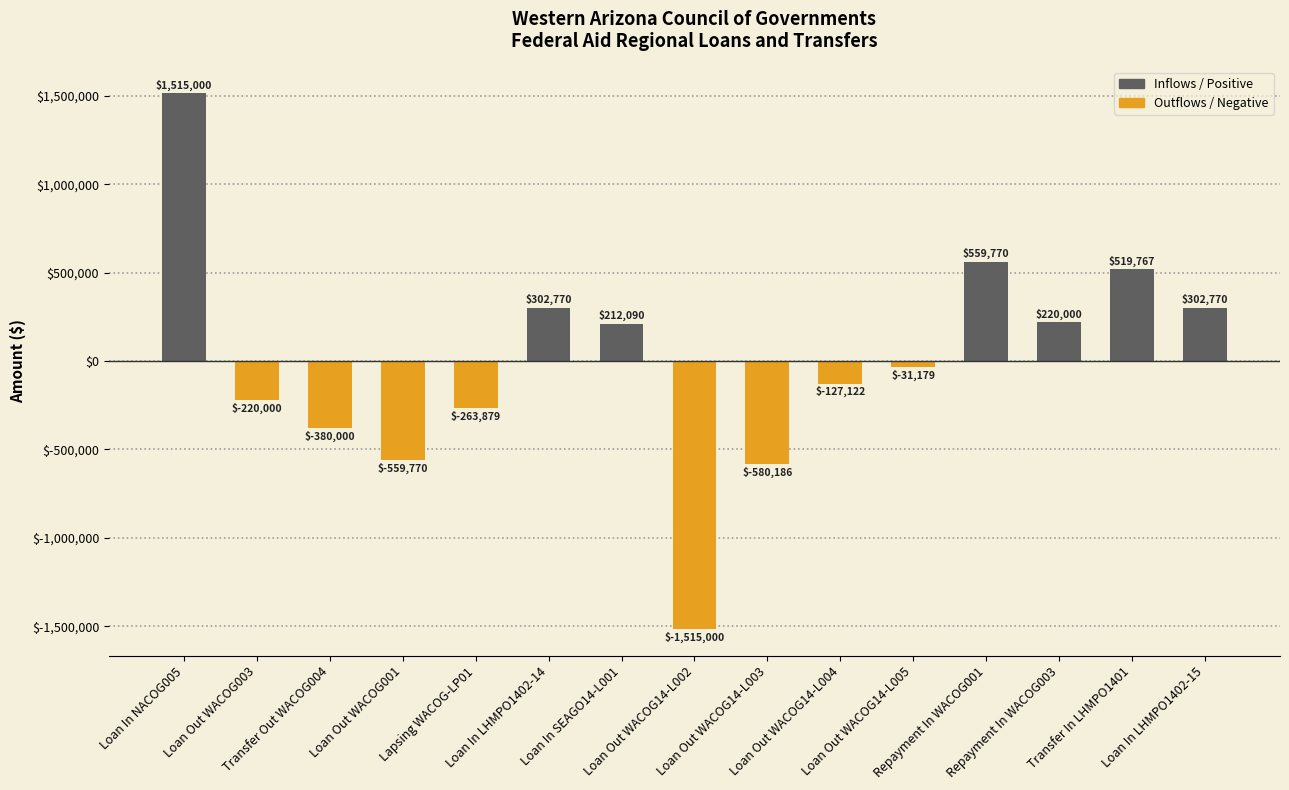

The value at Loan In NACOG005 is 729100.3. True or false?

False